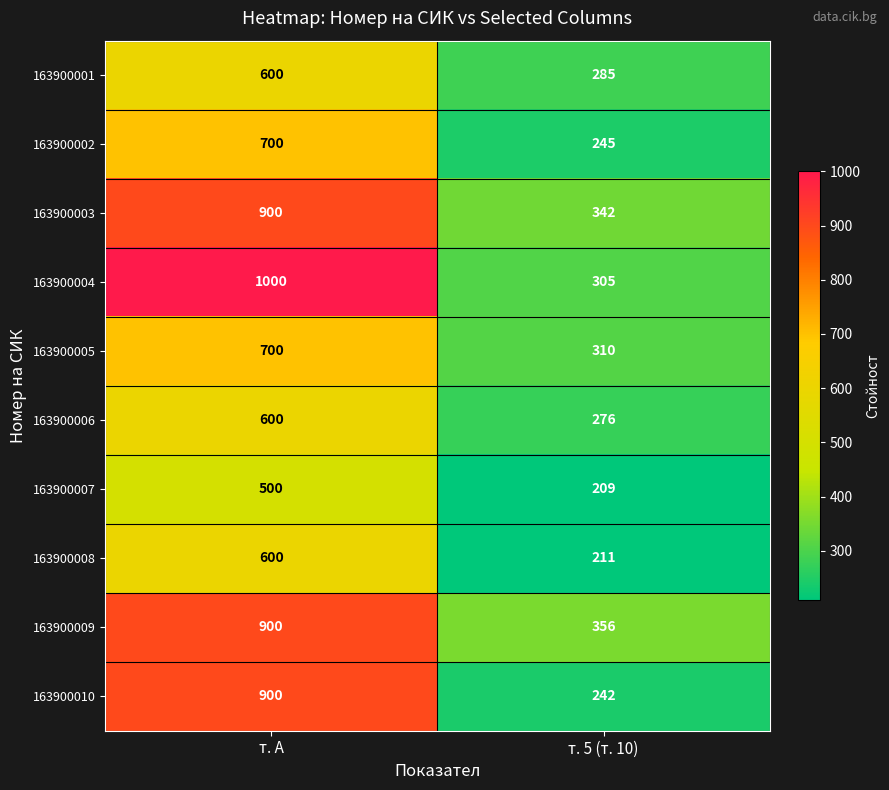

Reading left to right, what are all the values shown in this chart?

163900001: т. А=600	т. 5 (т. 10)=285
163900002: т. А=700	т. 5 (т. 10)=245
163900003: т. А=900	т. 5 (т. 10)=342
163900004: т. А=1000	т. 5 (т. 10)=305
163900005: т. А=700	т. 5 (т. 10)=310
163900006: т. А=600	т. 5 (т. 10)=276
163900007: т. А=500	т. 5 (т. 10)=209
163900008: т. А=600	т. 5 (т. 10)=211
163900009: т. А=900	т. 5 (т. 10)=356
163900010: т. А=900	т. 5 (т. 10)=242